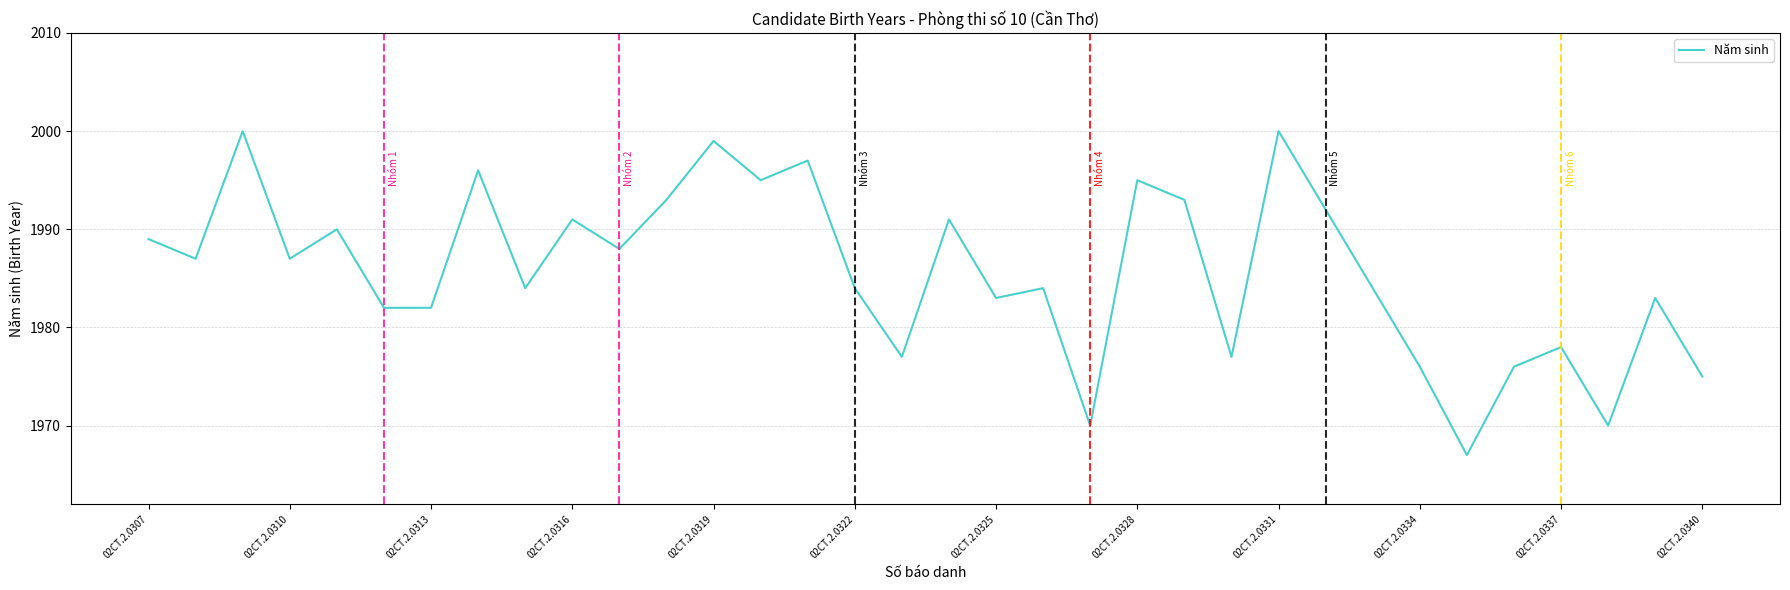

What is the difference between the maximum and minimum values?

33